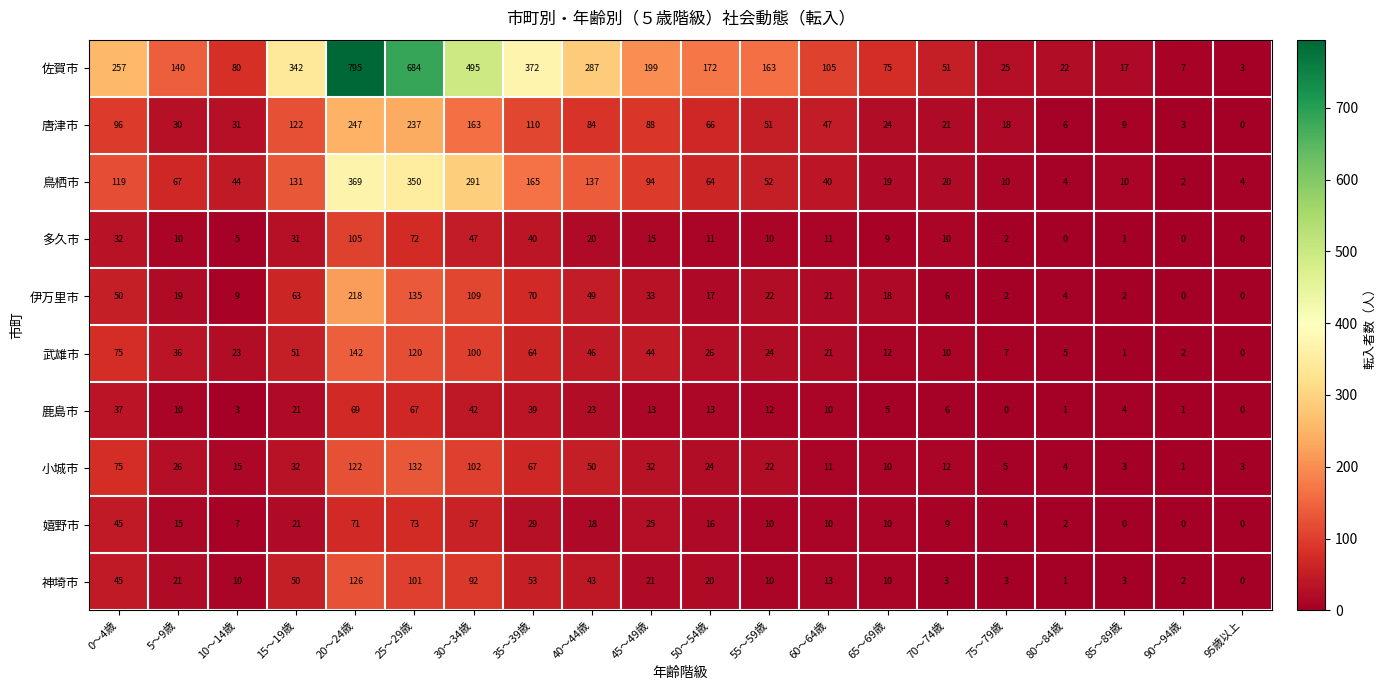

Which series changed the most between 45～49歳 and 55～59歳?

鳥栖市